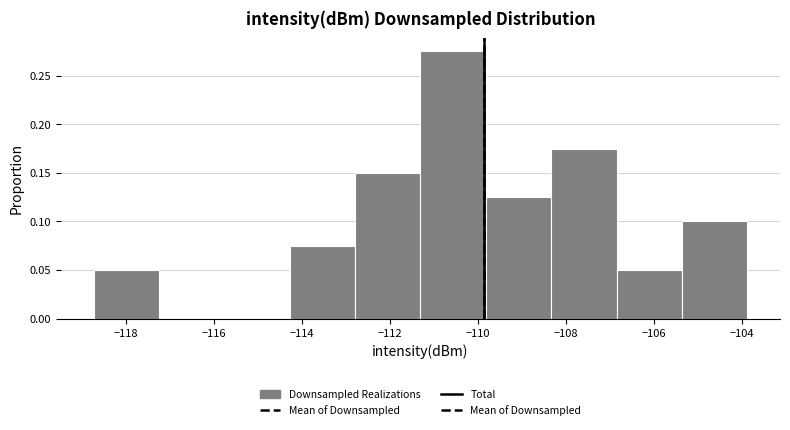

Reading left to right, transcribe this chart: for each bar, give the range it covers on the x-axis and its height. Neither the bar edges nor the heights are printed on the chart, so give them approximately, as read against the axes.

-118.8 to -117.2: 0.050
-117.2 to -115.8: 0
-115.8 to -114.2: 0
-114.2 to -112.8: 0.075
-112.8 to -111.4: 0.150
-111.4 to -109.8: 0.275
-109.8 to -108.4: 0.125
-108.4 to -106.8: 0.175
-106.8 to -105.4: 0.050
-105.4 to -103.8: 0.100